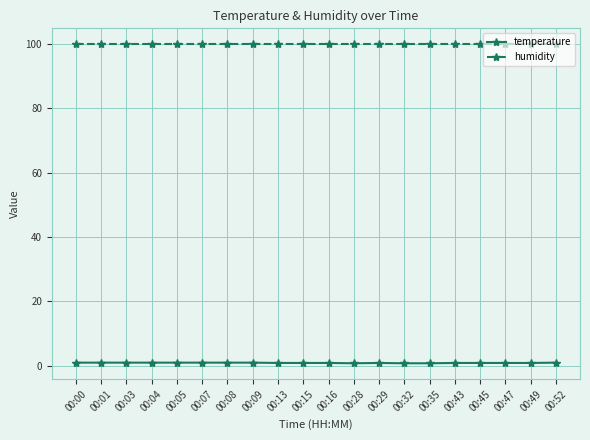

The humidity series shows 99.9 at 00:35. True or false?

True